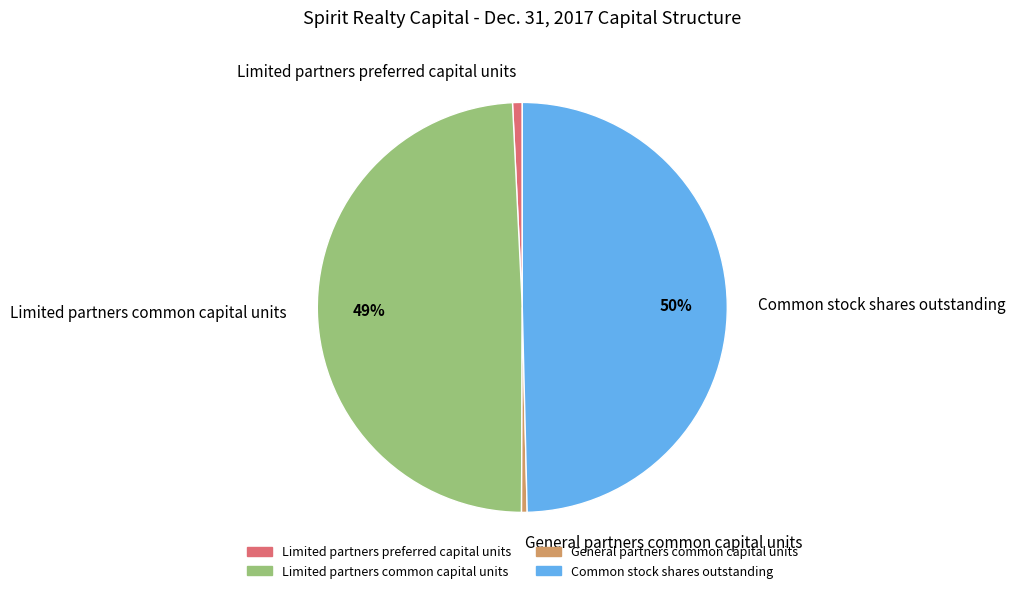

Between Limited partners preferred capital units and Limited partners common capital units, which is larger?

Limited partners common capital units